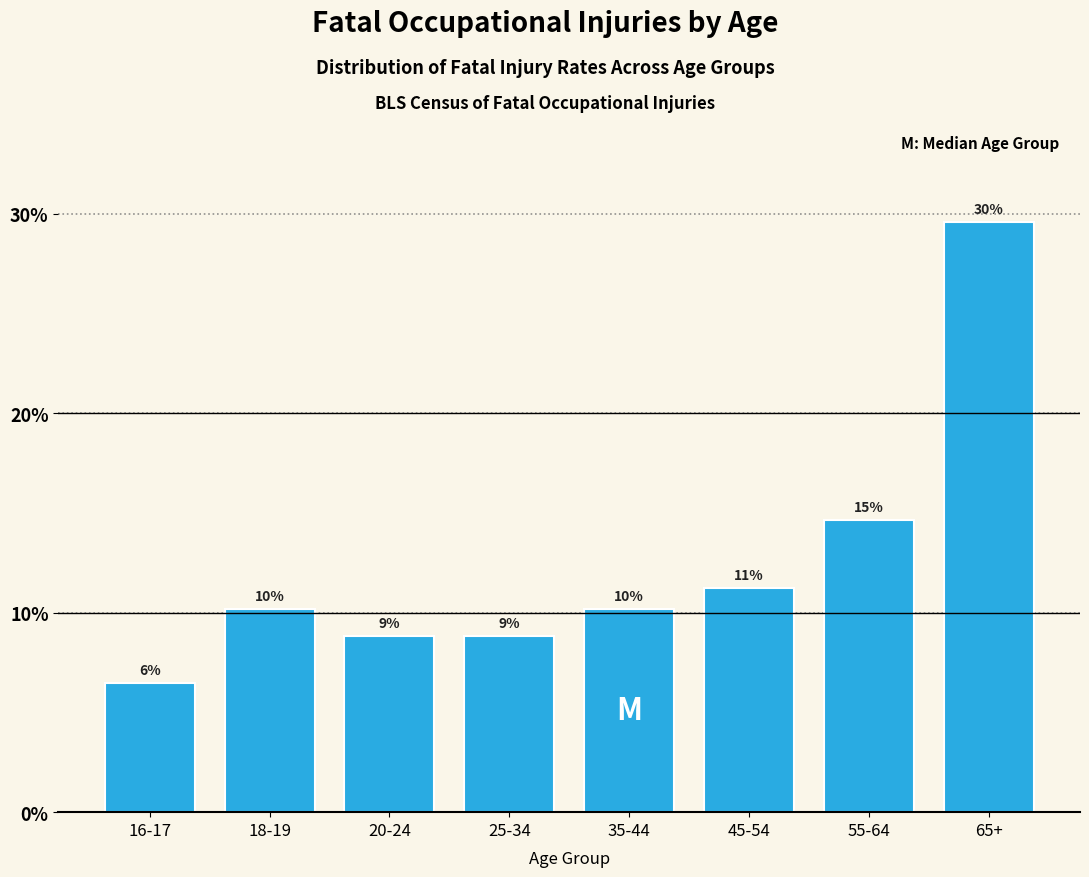

Does the chart contain any negative values?

No